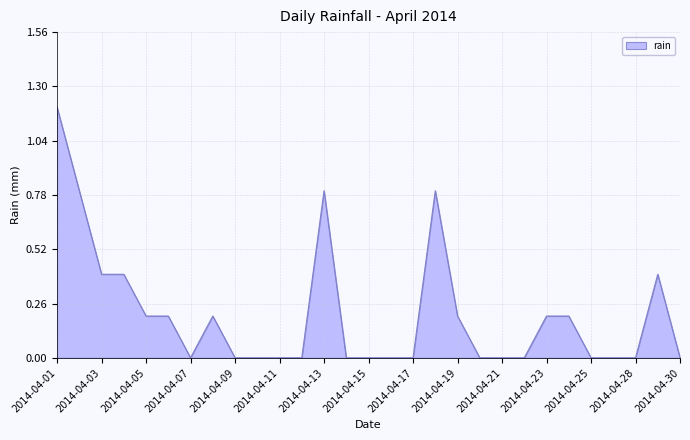

What is the greatest value displayed?

1.2